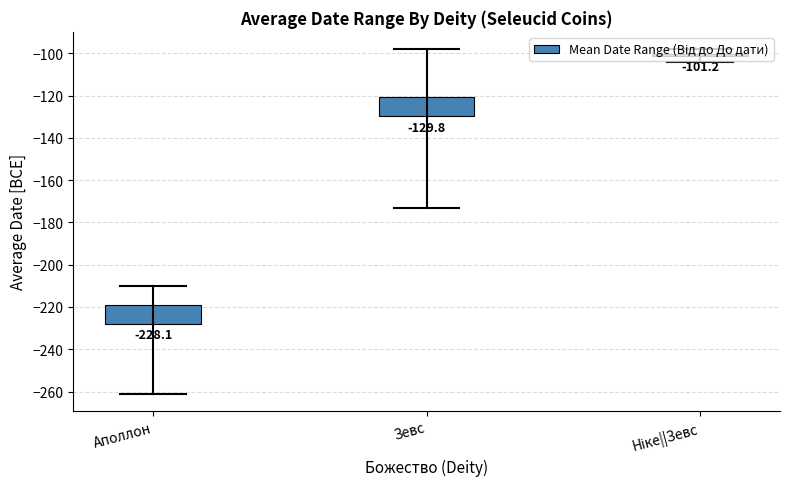

The value at Зевс is 9.2. True or false?

True